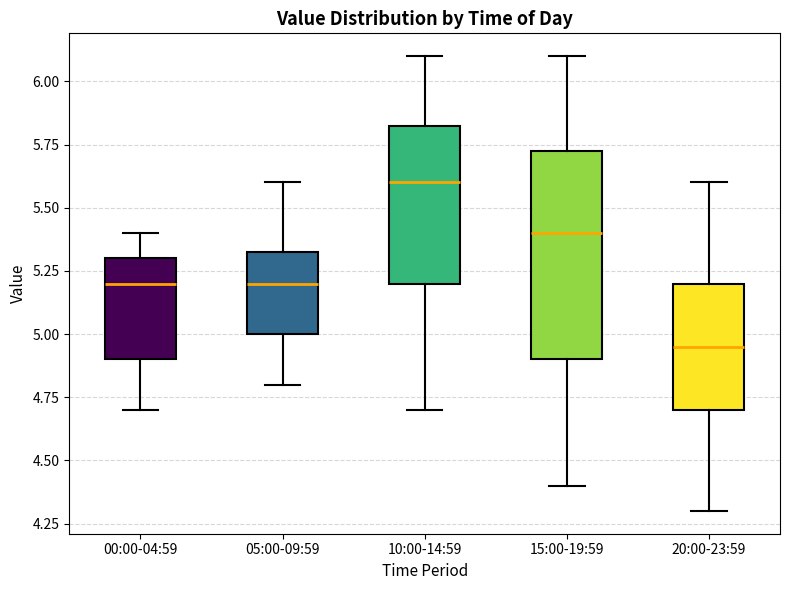

Comparing the boxes themselves (not the whiskers), which one is the tallest?

15:00-19:59